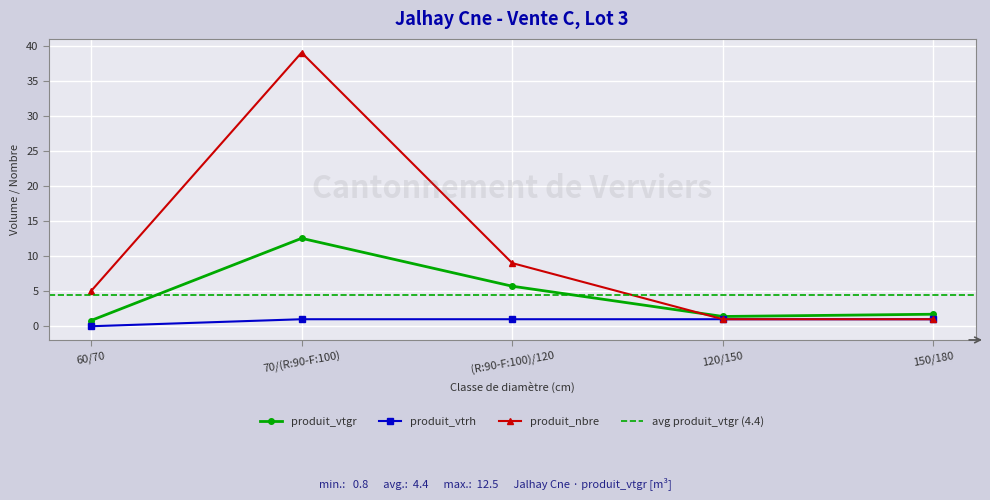

What is the average value of the produit_vtgr series?

4.4